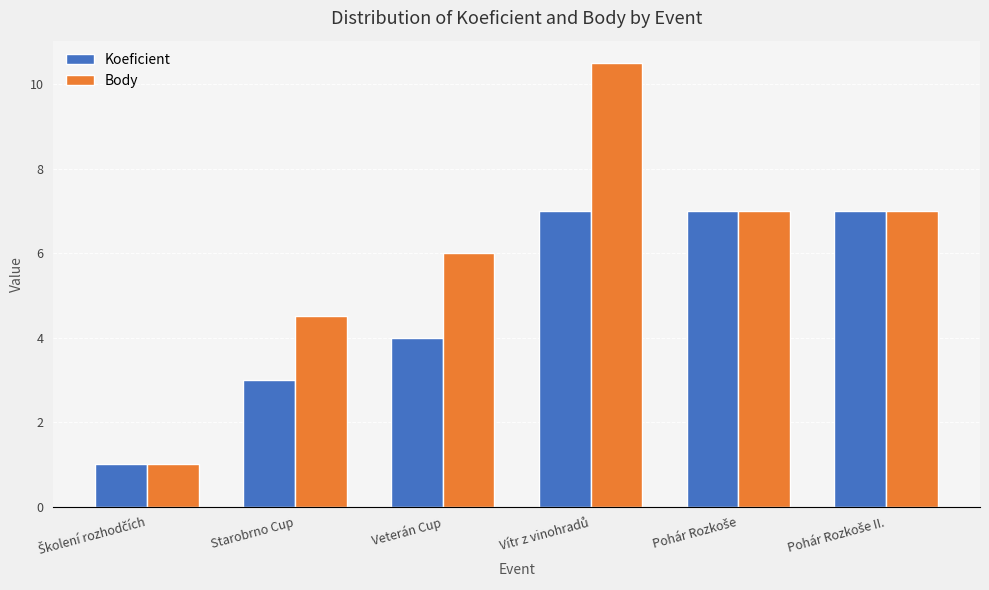

Rank the series by their average value, from highest to lowest.

Body, Koeficient